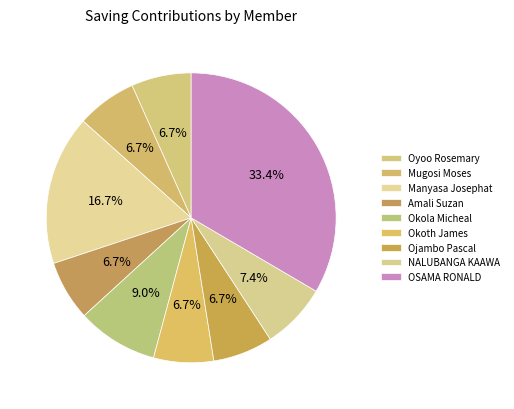

Which slice is the largest?

OSAMA RONALD